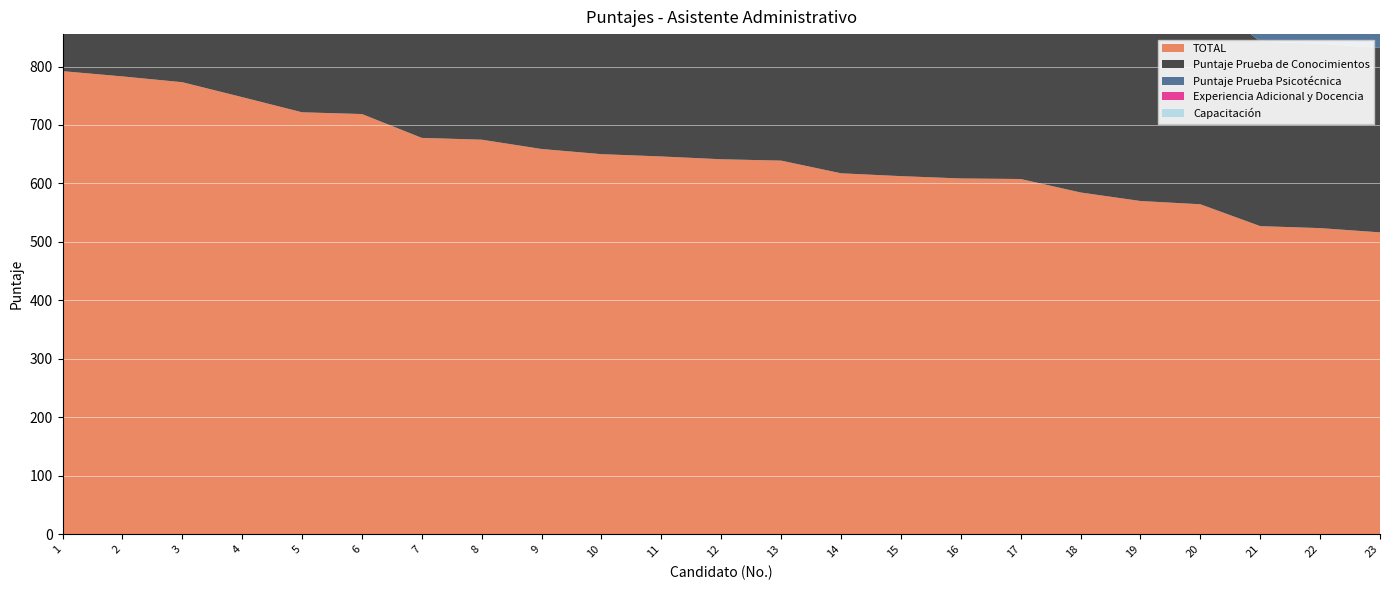

Reading left to right, list all the values displayed in this chart.

TOTAL: 792.0	783.0	773.1	747.6	721.7	718.7	677.9	674.8	658.9	650.1	646.1	641.4	639.0	617.4	612.5	608.5	607.6	584.5	570.0	564.4	527.0	523.6	516.3
Puntaje Prueba de Conocimientos: 480.0	480.0	465.1	480.0	435.2	435.2	375.4	390.3	375.4	315.6	420.2	420.2	330.5	330.5	345.5	315.6	405.3	360.4	375.4	360.4	315.6	315.6	315.6
Puntaje Prueba Psicotécnica: 167.0	168.0	162.5	164.5	156.5	158.5	152.5	164.5	153.5	164.5	156.5	154.5	158.5	143.0	167.0	161.0	146.5	156.5	148.0	171.0	144.0	148.5	159.5
Experiencia Adicional y Docencia: 100.0	100.0	95.5	98.1	100.0	100.0	100.0	100.0	100.0	100.0	64.4	31.6	100.0	73.8	100.0	91.9	15.8	62.6	36.6	32.9	37.4	14.5	11.2
Capacitación: 45.0	35.0	50.0	5.0	30.0	25.0	50.0	20.0	30.0	70.0	5.0	35.0	50.0	70.0	0.0	40.0	40.0	5.0	10.0	0.0	30.0	45.0	30.0